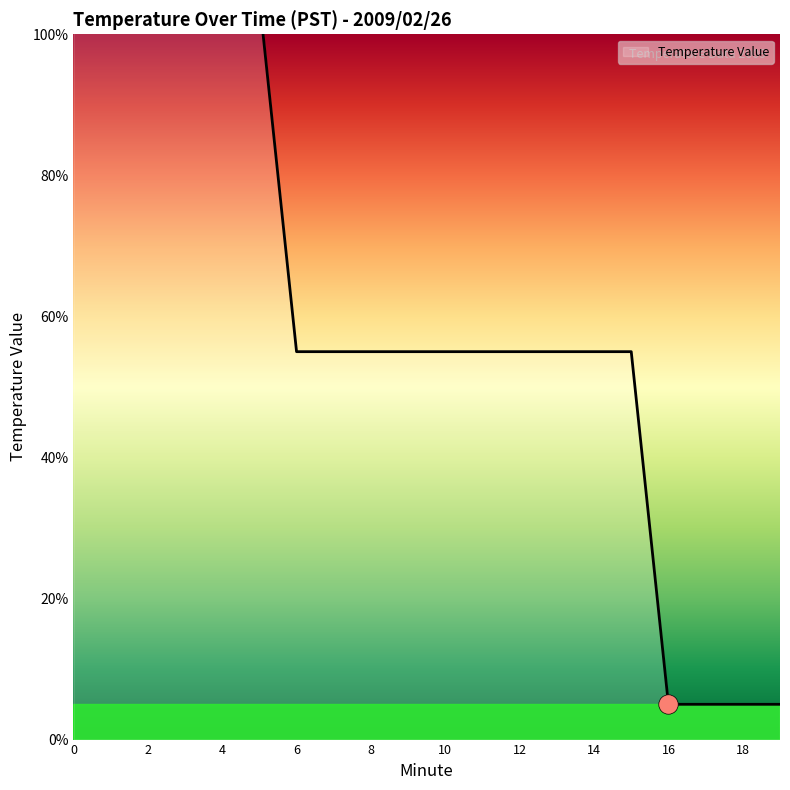

List the labels in order of value, smallest first.

16, 17, 18, 19, 6, 7, 8, 9, 10, 11, 12, 13, 14, 15, 0, 1, 2, 3, 4, 5